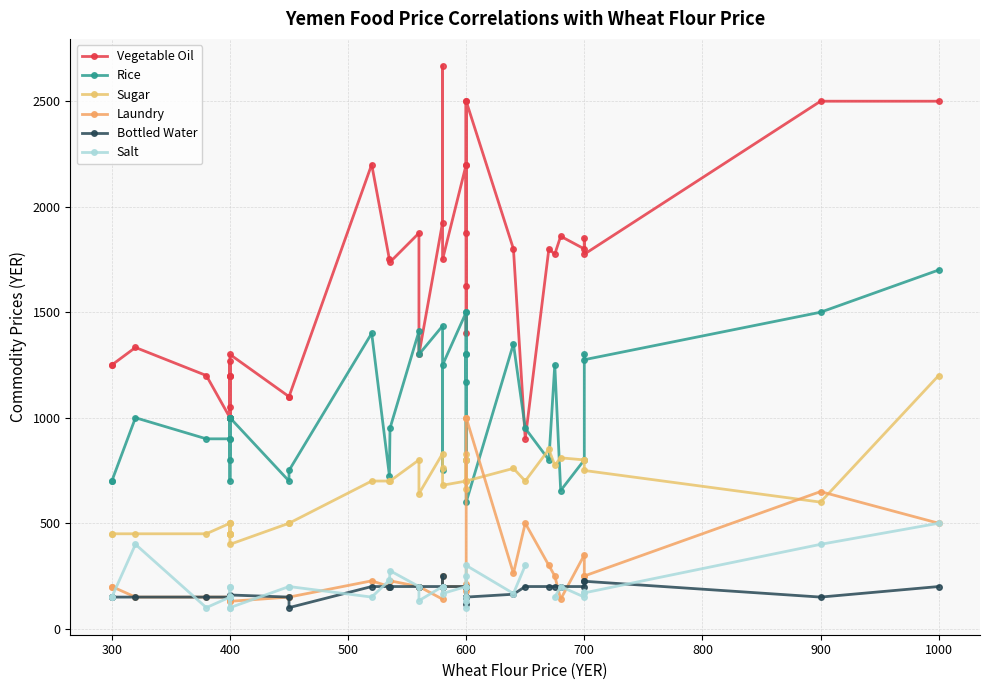

Does the chart display data point markers on the line(s)?

Yes